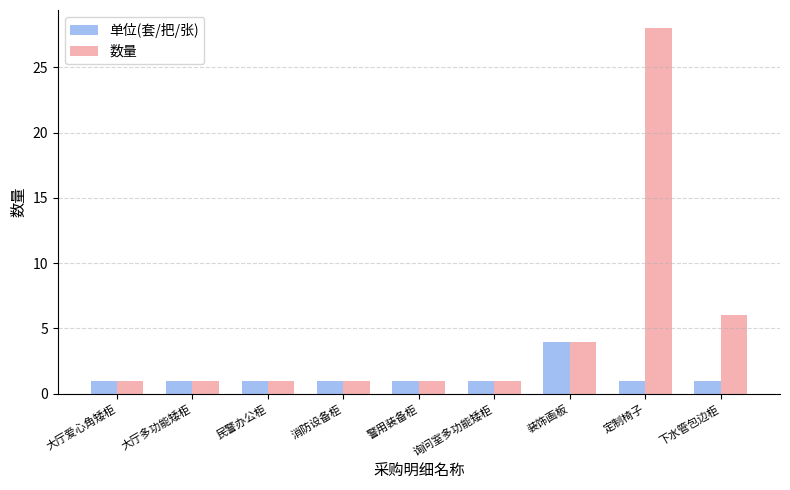

Reading right to left, list all the values displayed in this chart.

单位(套/把/张): 1	1	4	1	1	1	1	1	1
数量: 6	28	4	1	1	1	1	1	1